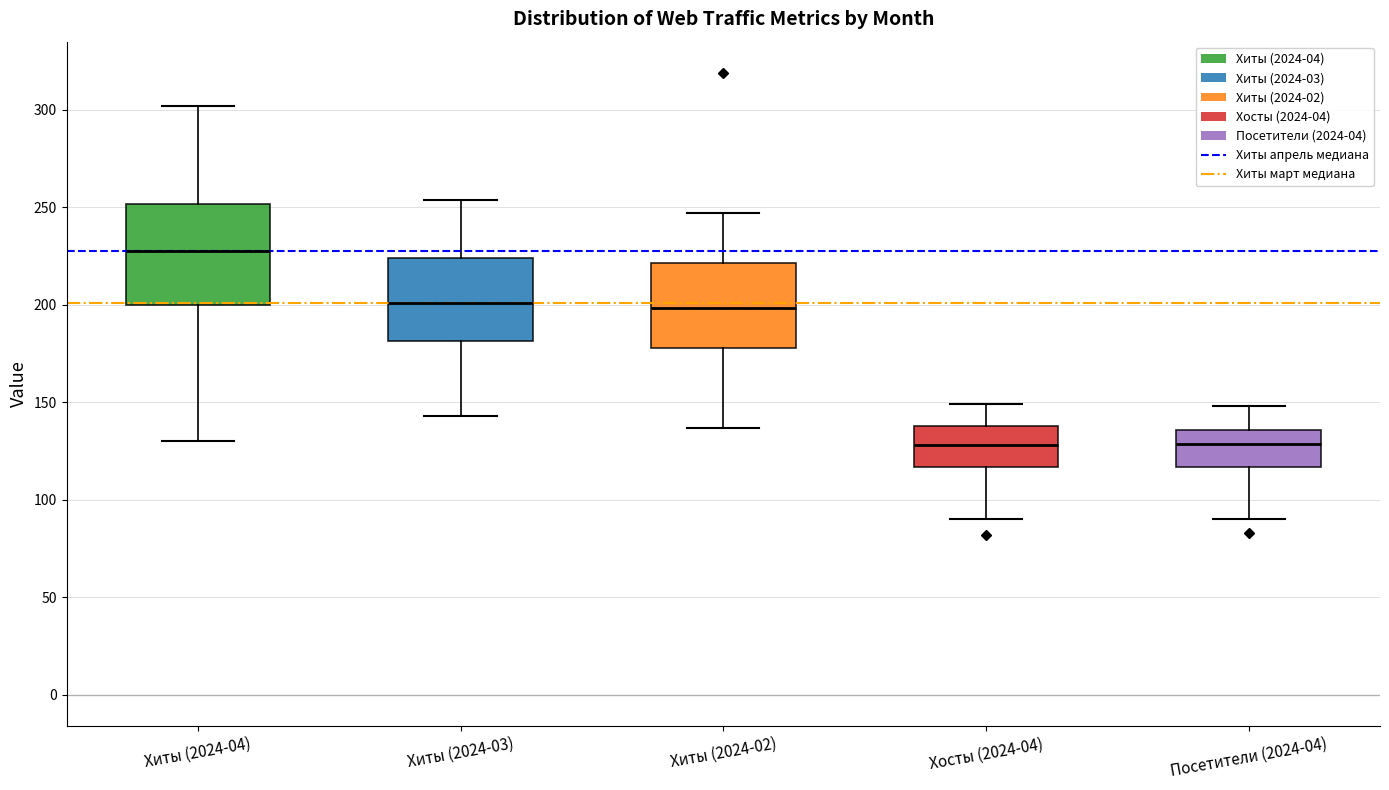

Reading left to right, read every box against the y-axis: the position of its median line, the range the box covers, and the ends of its whiskers. The values are not printed on the chart, so give them approximately, as read against the axis.

Хиты (2024-04): median 230, box 200 to 250, whiskers 130 to 300
Хиты (2024-03): median 200, box 180 to 225, whiskers 145 to 255
Хиты (2024-02): median 200, box 180 to 220, whiskers 135 to 245
Хосты (2024-04): median 130, box 115 to 140, whiskers 90 to 150
Посетители (2024-04): median 130, box 115 to 135, whiskers 90 to 150